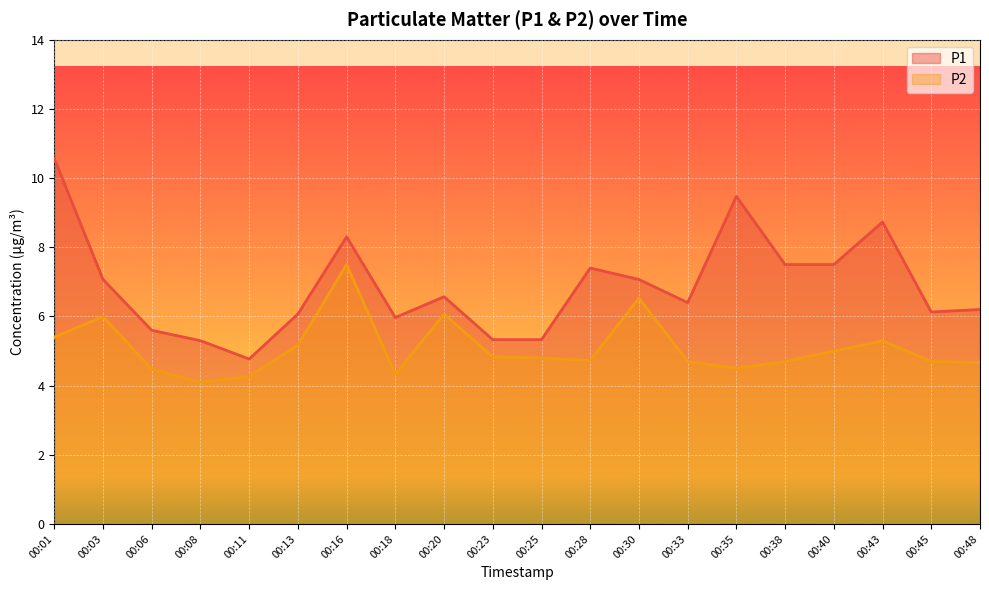

The P2 series shows 5.2 at 00:13. True or false?

True